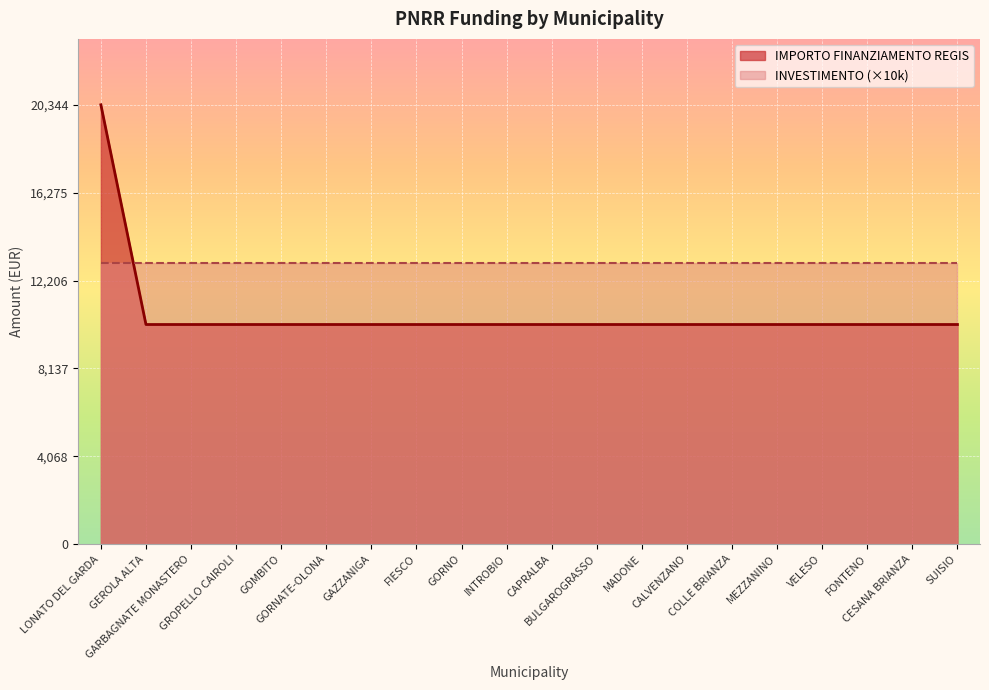

List the labels in order of value, largest first.

LONATO DEL GARDA, GEROLA ALTA, GARBAGNATE MONASTERO, GROPELLO CAIROLI, GOMBITO, GORNATE-OLONA, GAZZANIGA, FIESCO, GORNO, INTROBIO, CAPRALBA, BULGAROGRASSO, MADONE, CALVENZANO, COLLE BRIANZA, MEZZANINO, VELESO, FONTENO, CESANA BRIANZA, SUISIO